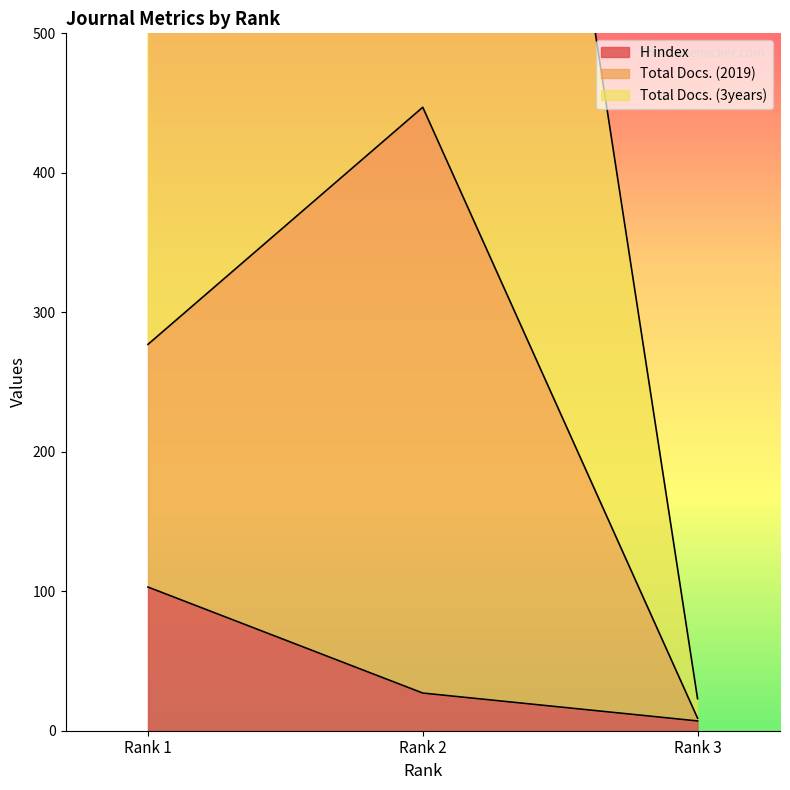

What is the highest value of the H index series?

103